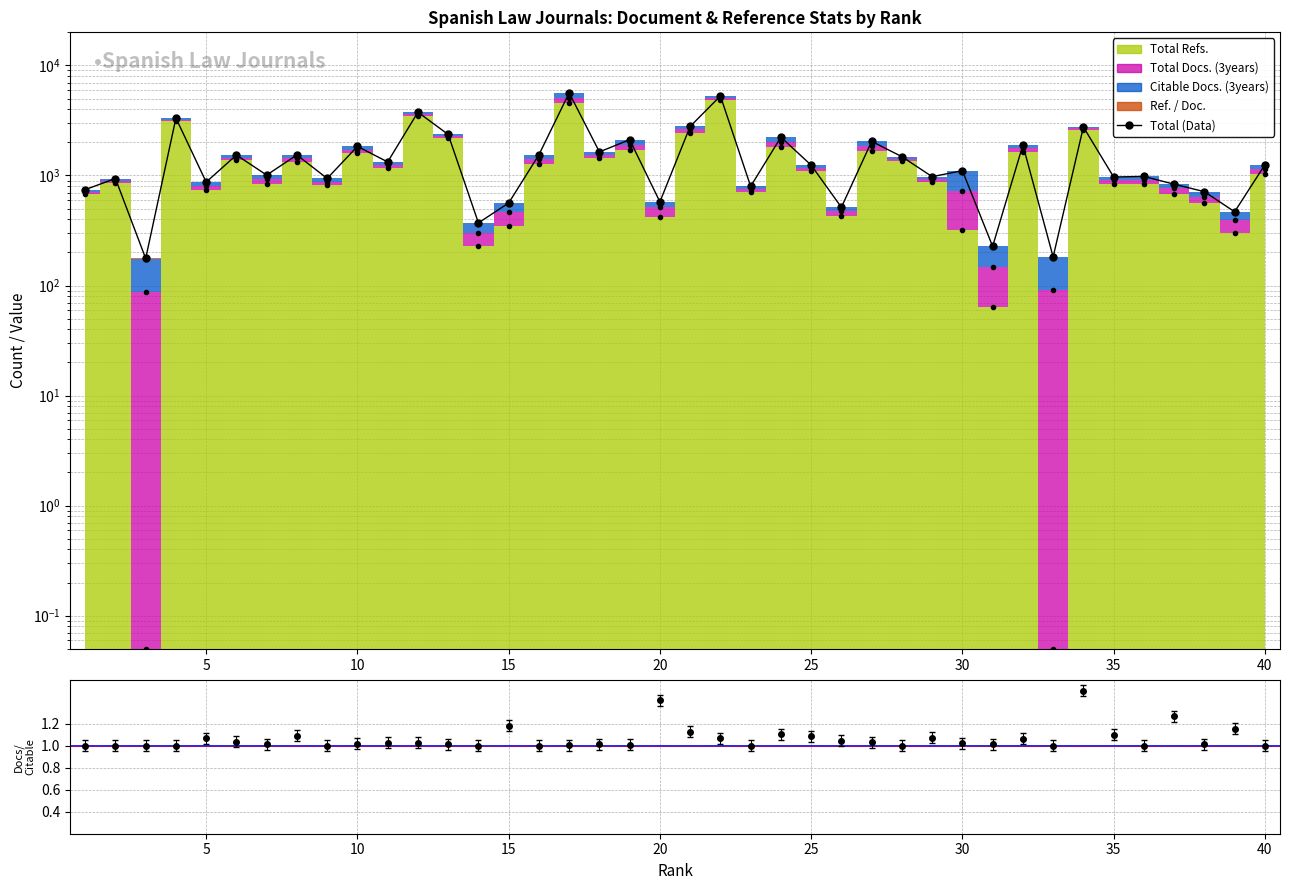

Does the chart have visible grid lines?

Yes